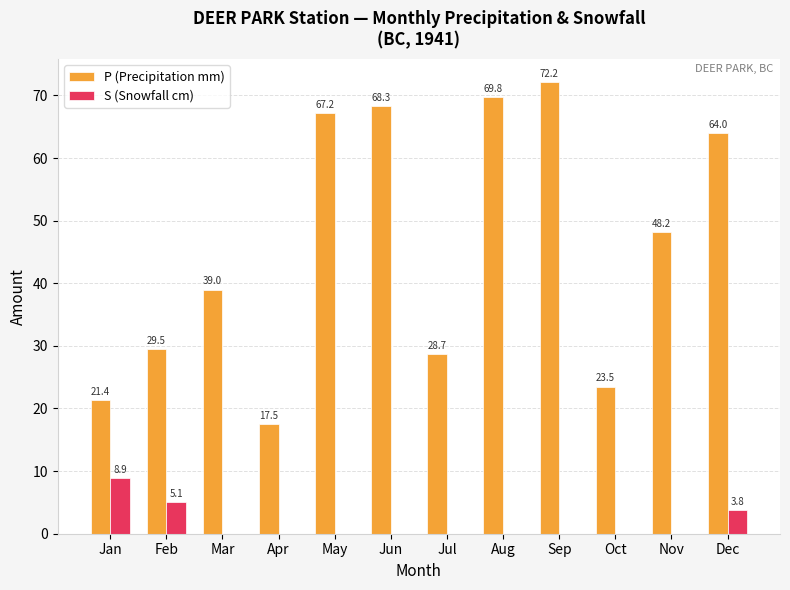

Is the value of S (Snowfall cm) at Nov greater than the value of P (Precipitation mm) at Dec?

No